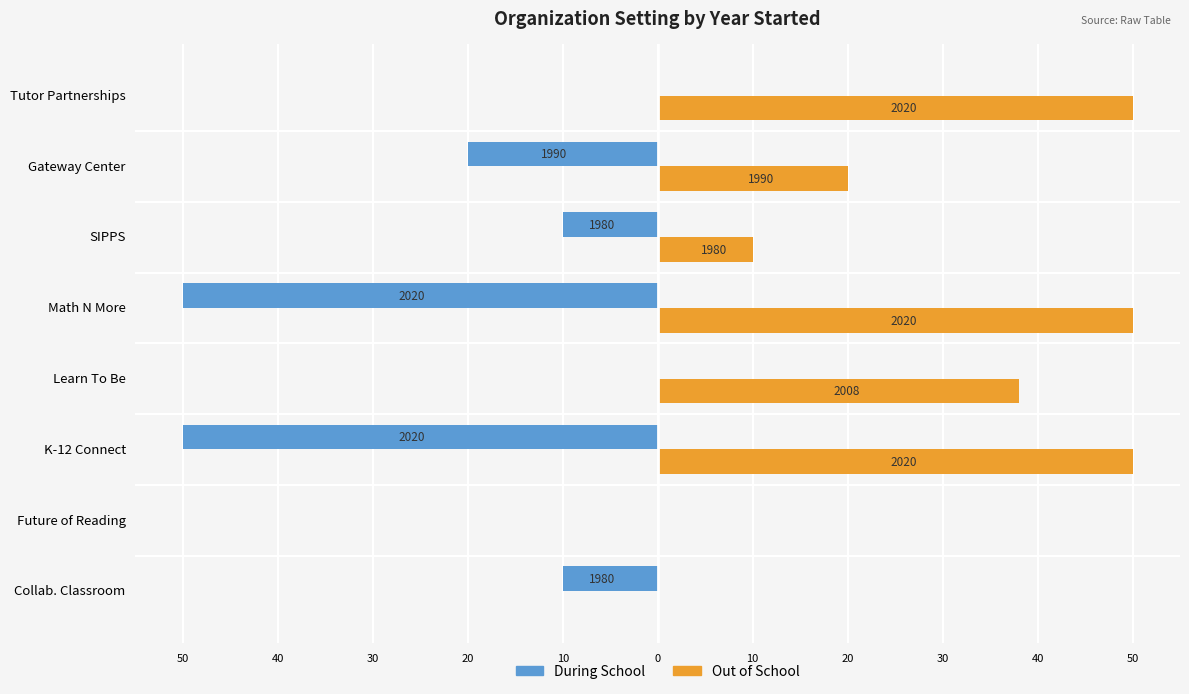

What are all the series names shown in the legend?

During School, Out of School